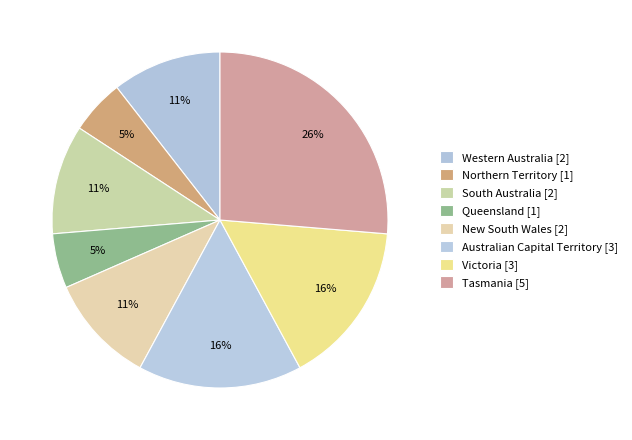

Does Victoria represent more than half of the total?

No